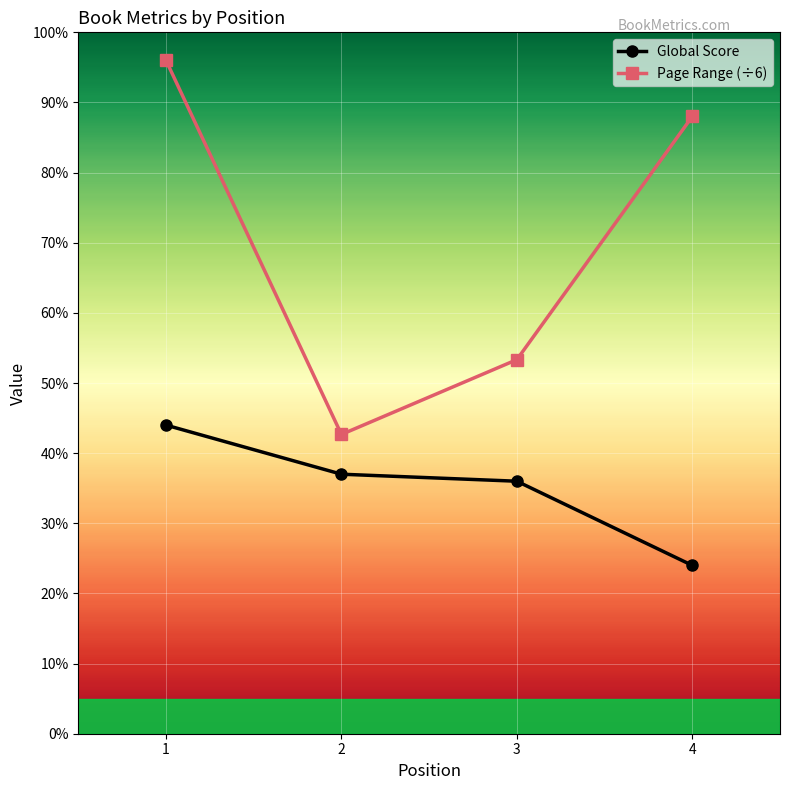

What is the approximate value of Page Range (÷6) at 1?

96.0